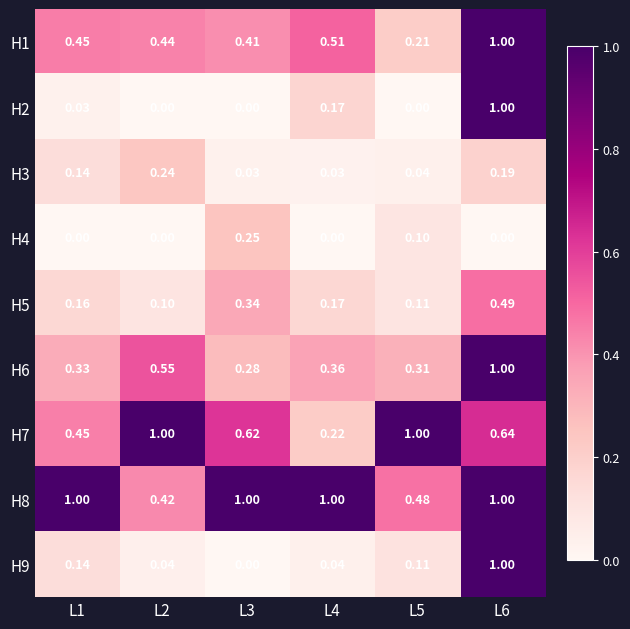

Count the number of categories in the chart.

6